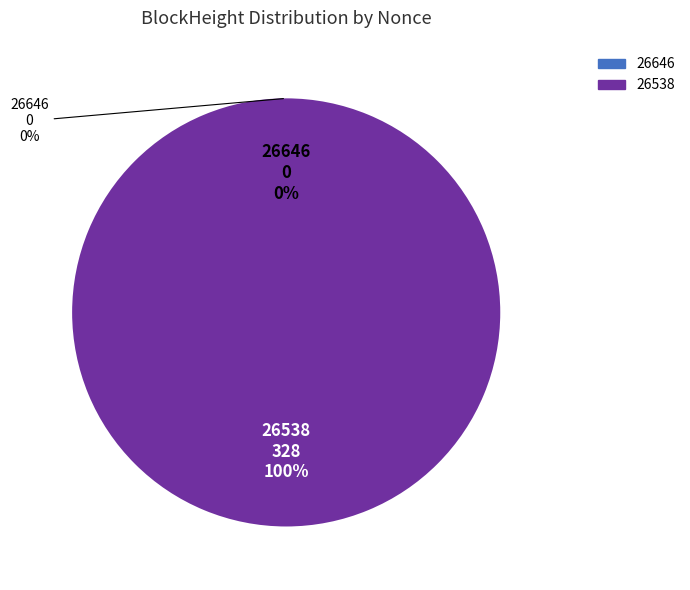

Count the number of slices in the pie.

2